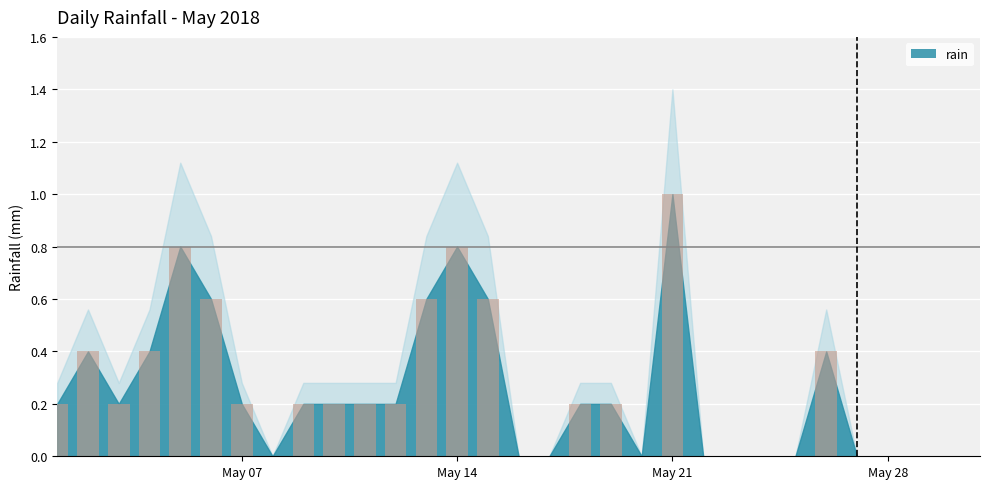

Reading right to left, what are all the values shown in this chart?

0.0	0.0	0.0	0.0	0.0	0.4	0.0	0.0	0.0	0.0	1.0	0.0	0.2	0.2	0.0	0.0	0.6	0.8	0.6	0.2	0.2	0.2	0.2	0.0	0.2	0.6	0.8	0.4	0.2	0.4	0.2